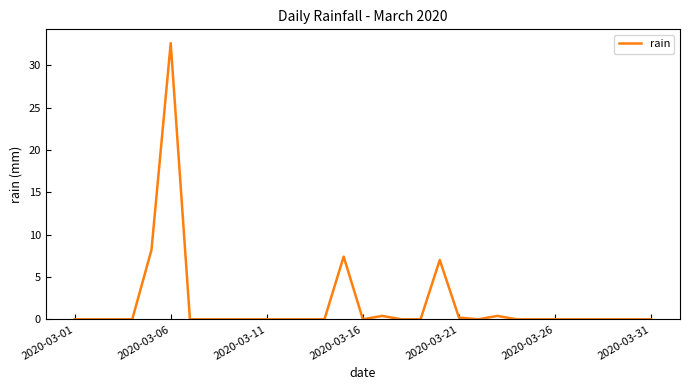

What is the difference between the maximum and second lowest values?

32.6